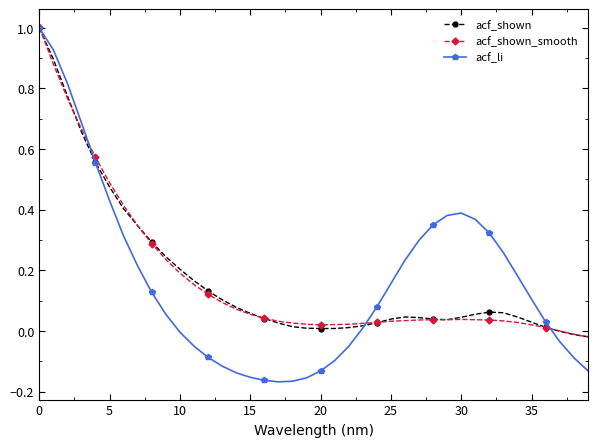

What is the maximum value shown in the chart?

1.0